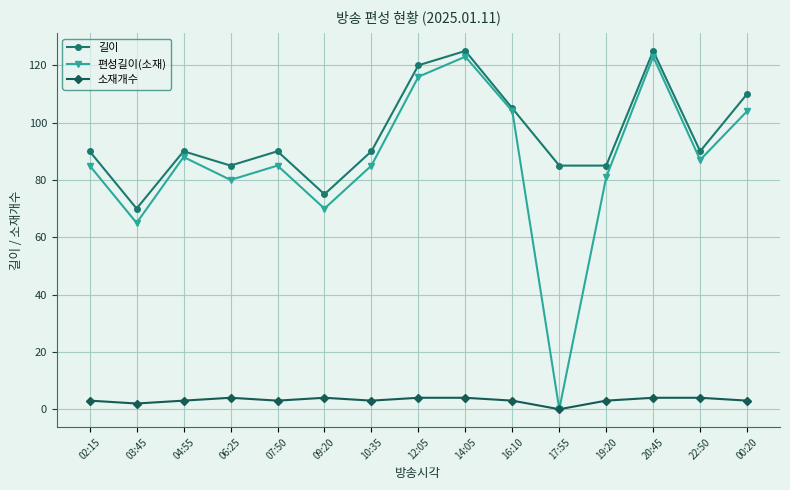

What is the total value across all series at 17:55?

85